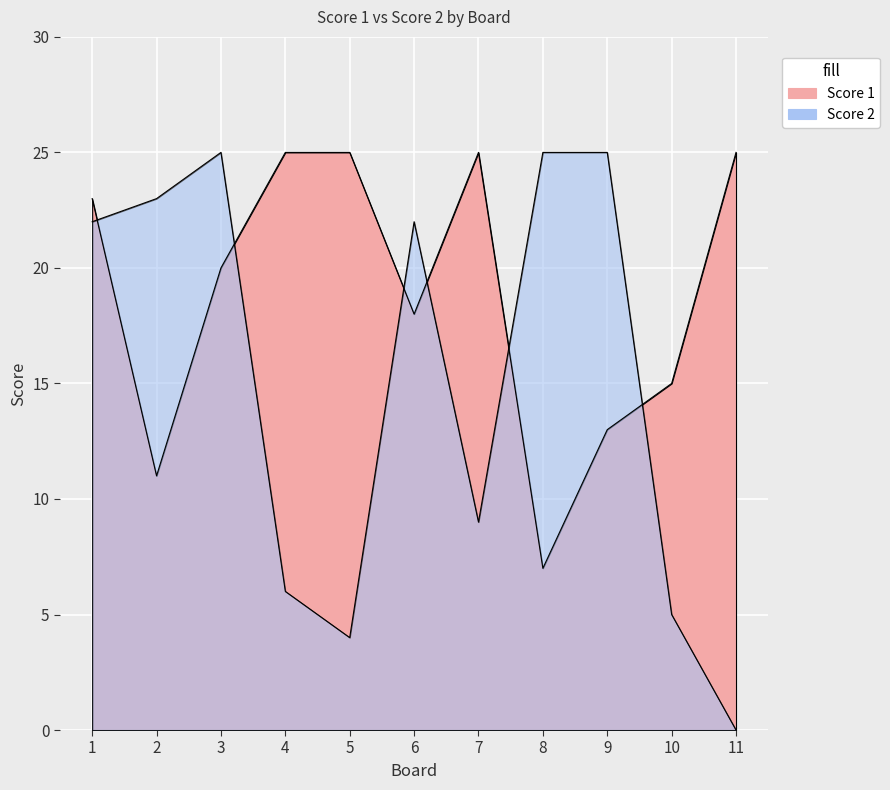

Reading right to left, transcribe all the data shown in this chart.

Score 1: 25	15	13	7	25	18	25	25	20	11	23
Score 2: 0	5	25	25	9	22	4	6	25	23	22